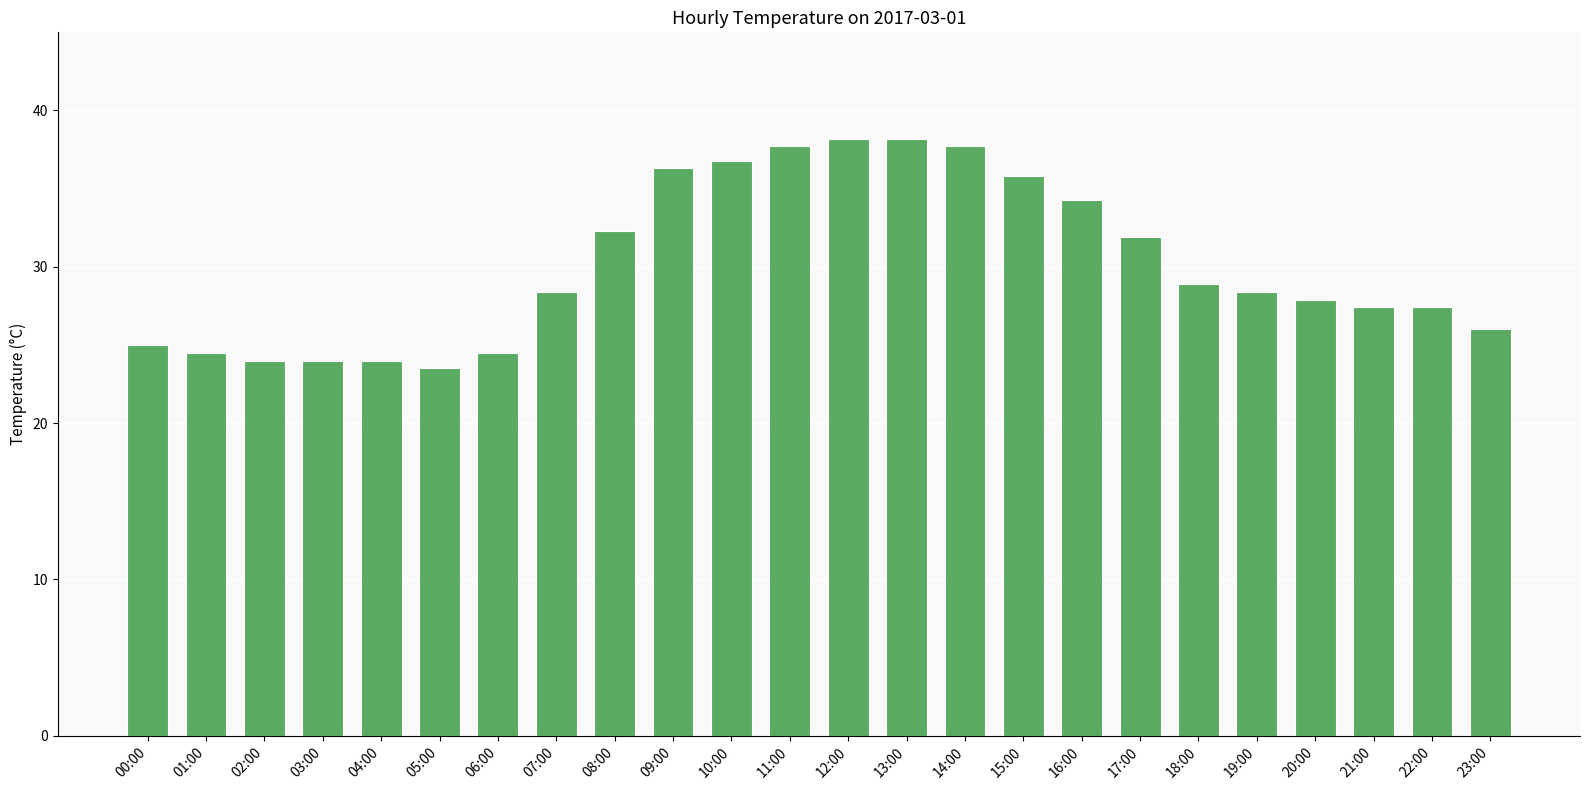

What is the difference between the second highest and second lowest values?

14.2